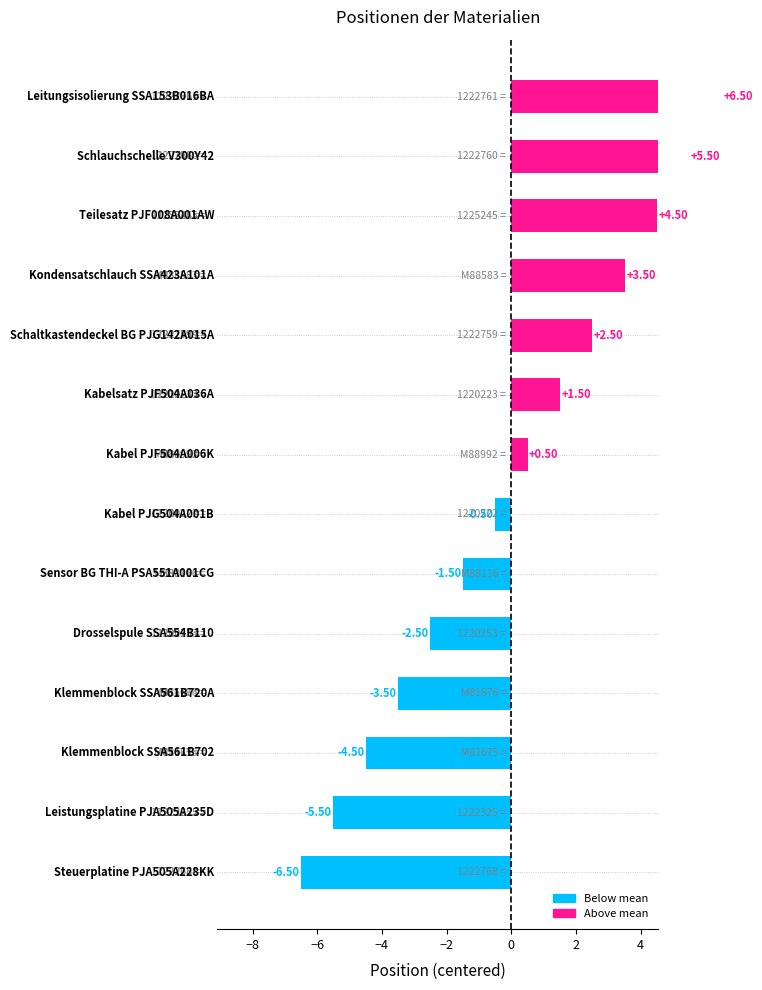

How many values are above zero?

7